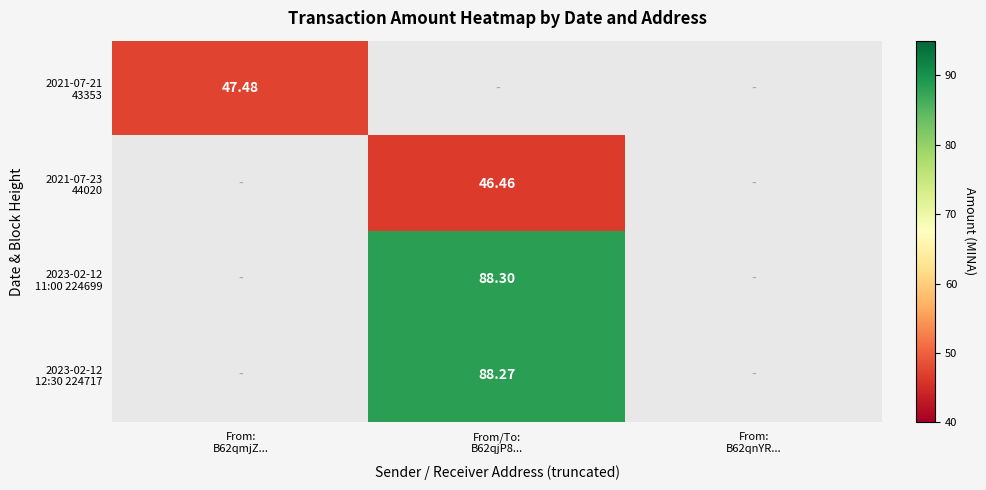

At which label does 2023-02-12 11:00 224699 first exceed 88?

From/To: B62qjP8...